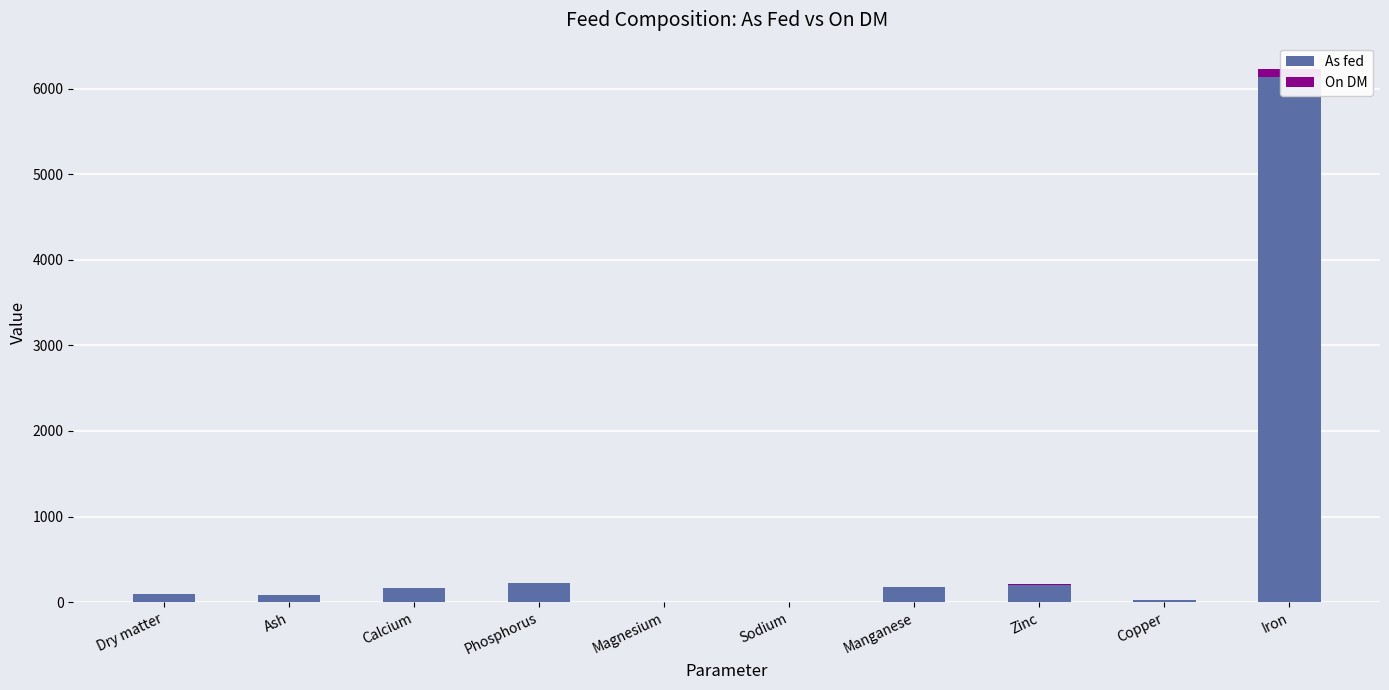

What is the spread (max minus min) of values at Sodium?

0.7